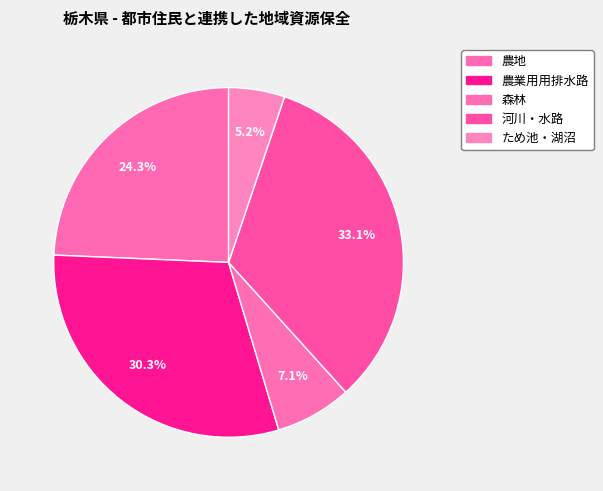

To the nearest percent, what is the combined percentage of ため池・湖沼 and 河川・水路?

38%